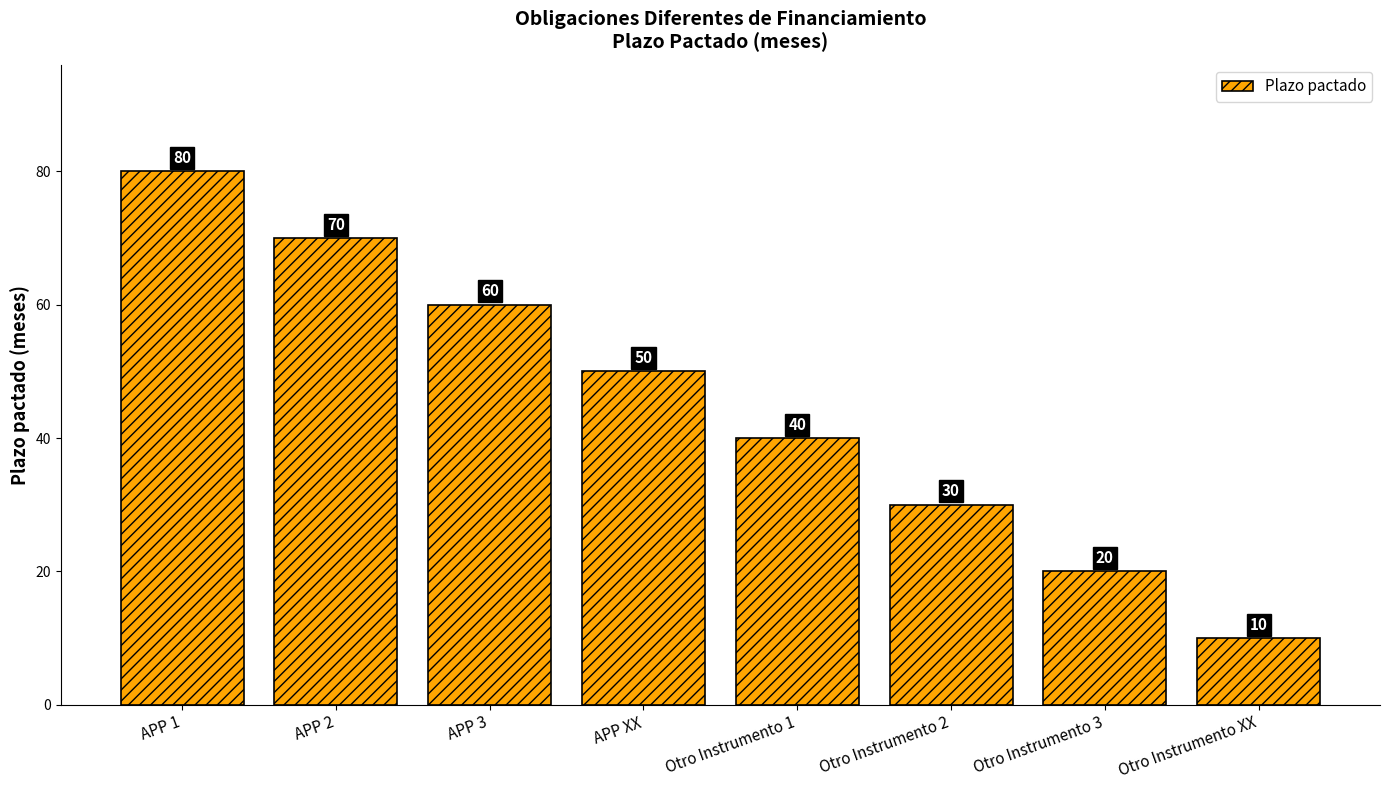

What position from the right is APP 3?

6